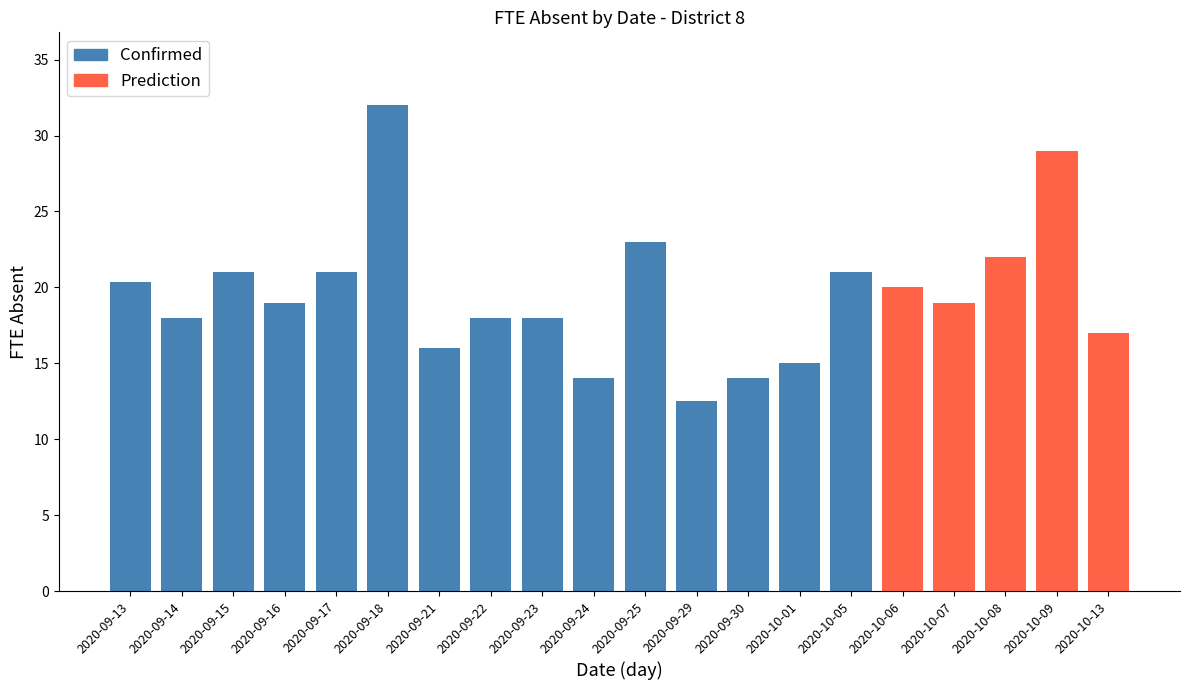

What is the maximum value shown in the chart?

32.0